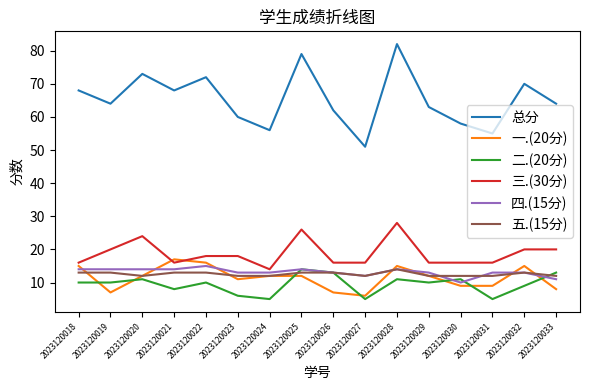

Is it true that 一.(20分) equals 29 at 2023120021?

False